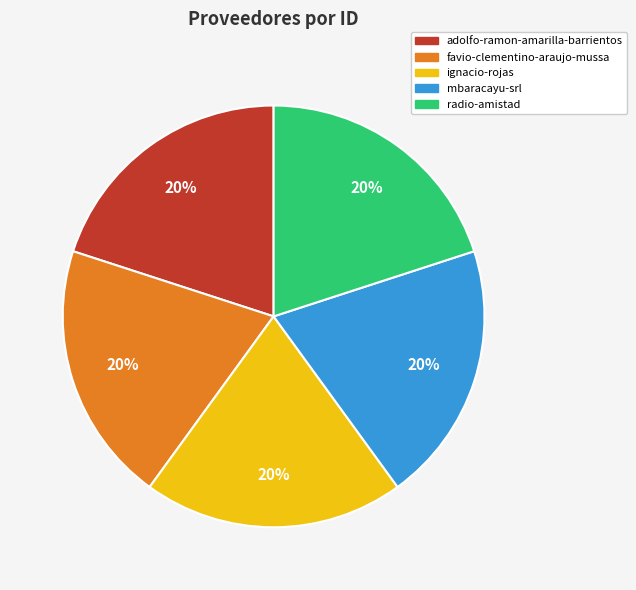

Do radio-amistad and favio-clementino-araujo-mussa together represent more than half of the pie?

No